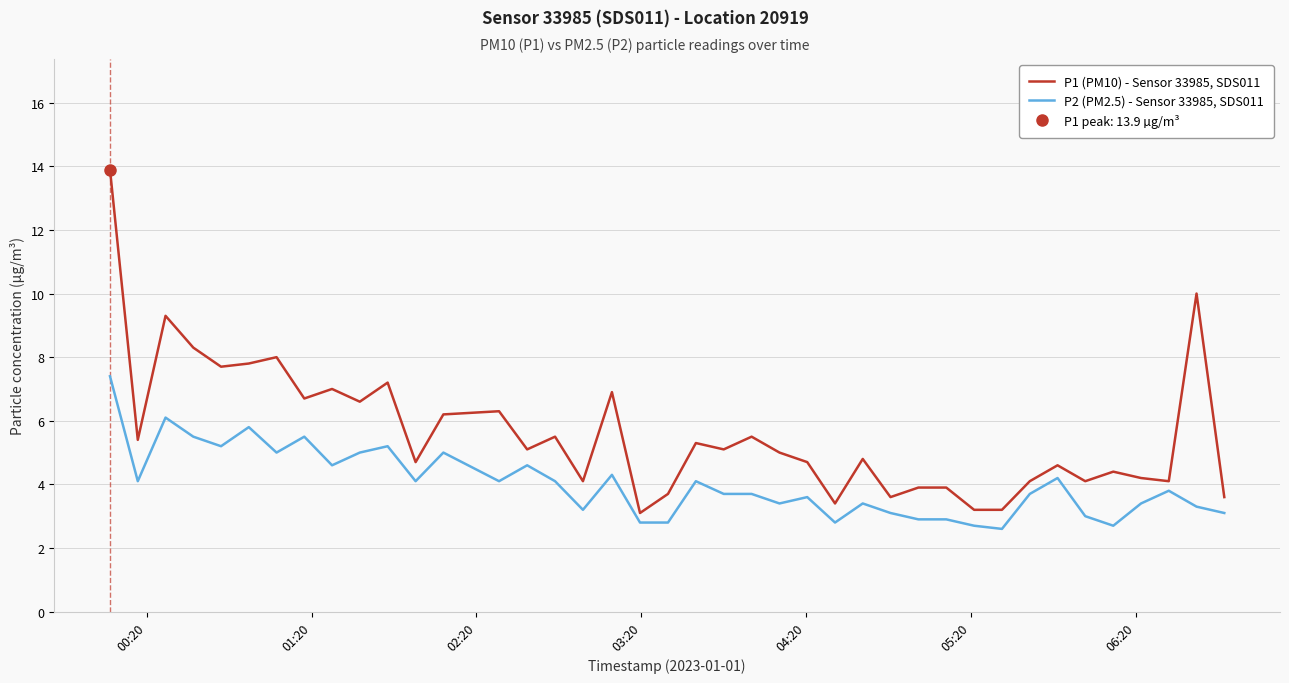

What is the lowest value of the P1 (PM10) - Sensor 33985, SDS011 series?

3.1